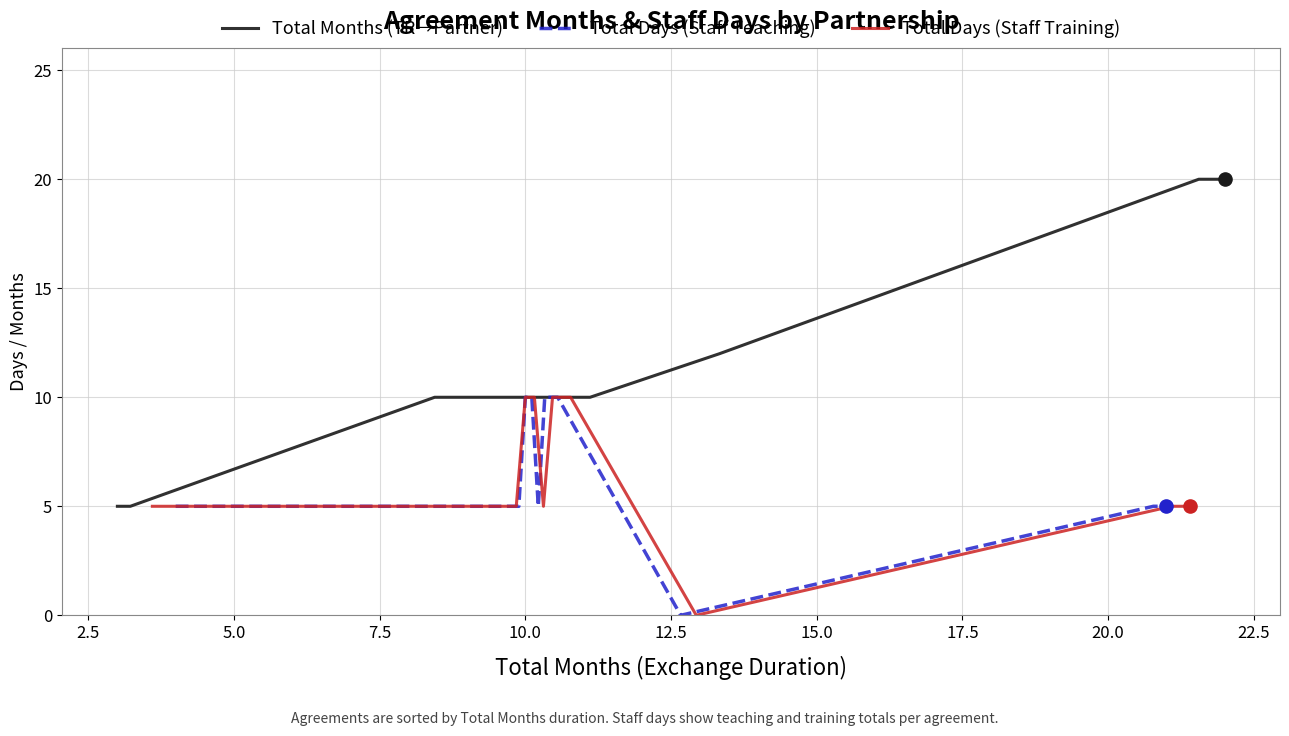

What is the minimum value for Total Months (TR→Partner)?

5